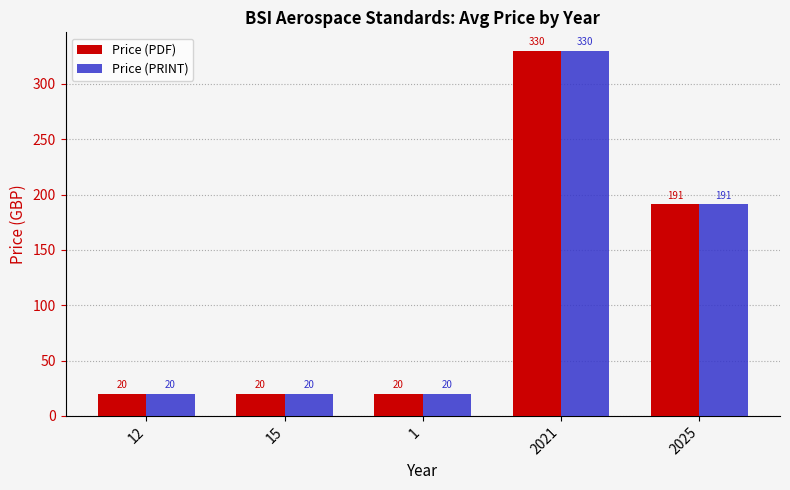

True or false: Price (PRINT) has a value of 20.0 at 15.

True